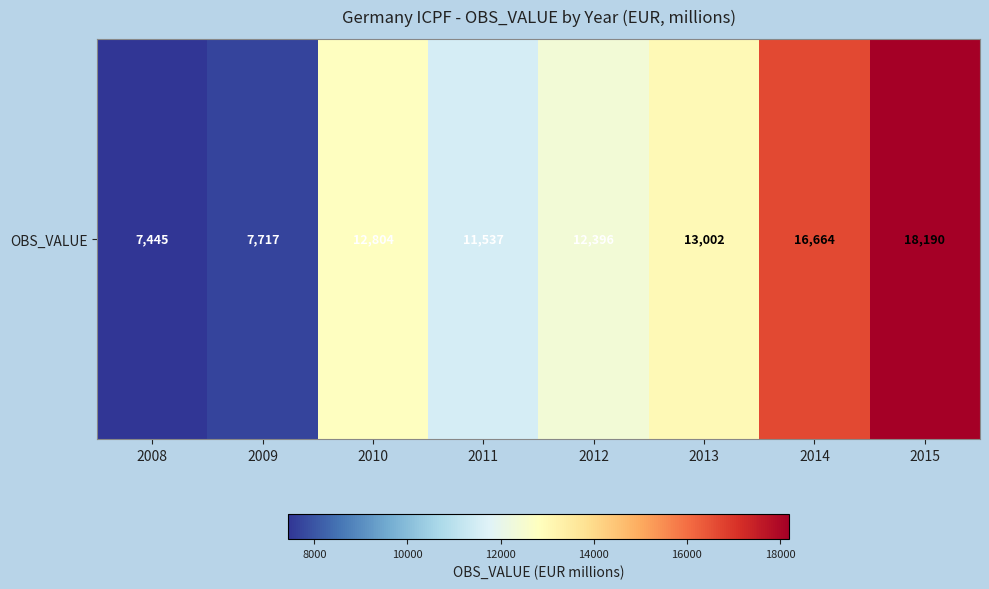

What is the greatest value displayed?

18190